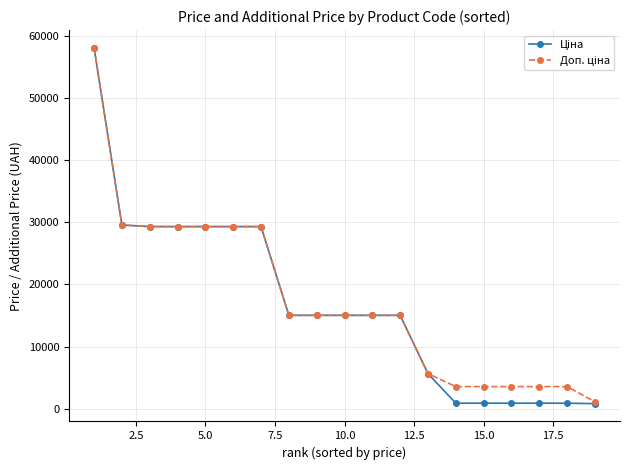

True or false: Ціна and Доп. ціна intersect in this chart.

False